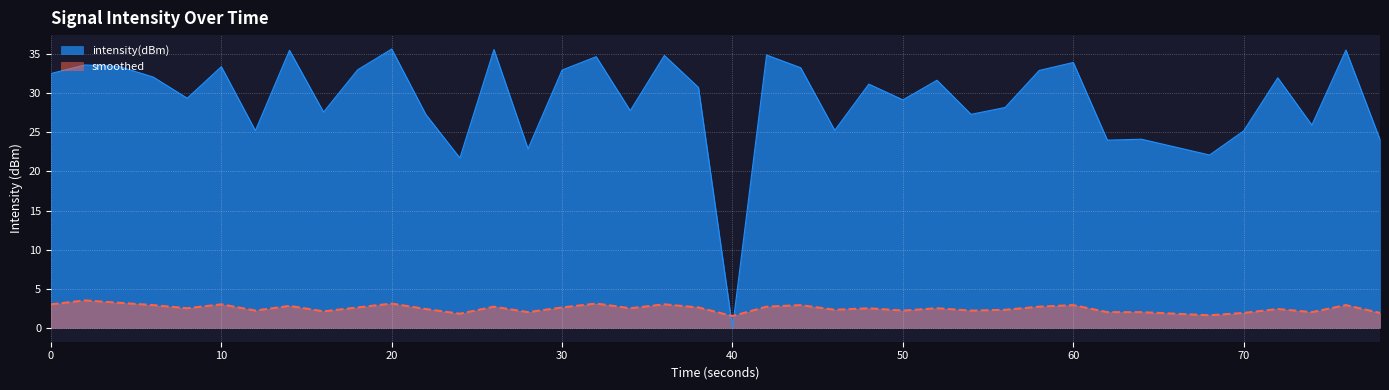

The intensity(dBm) series shows 57.7 at 0. True or false?

False